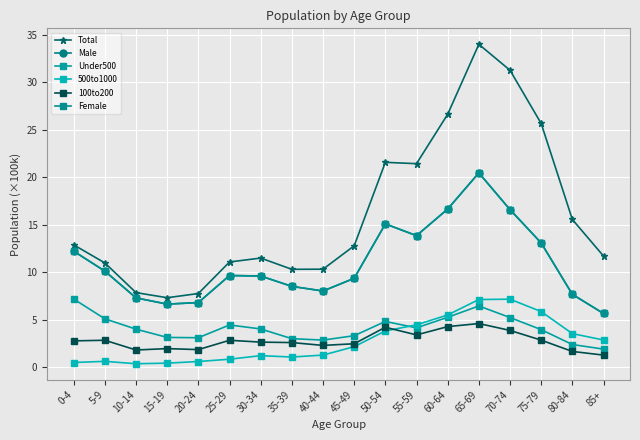

Which series has the largest range (max minus min)?

Total